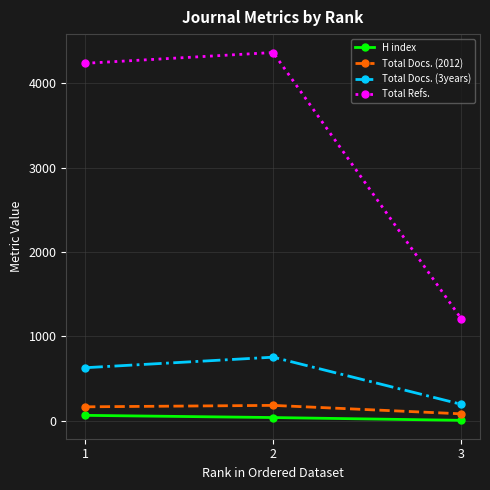

Between 1 and 3, which series saw the biggest shift?

Total Refs.